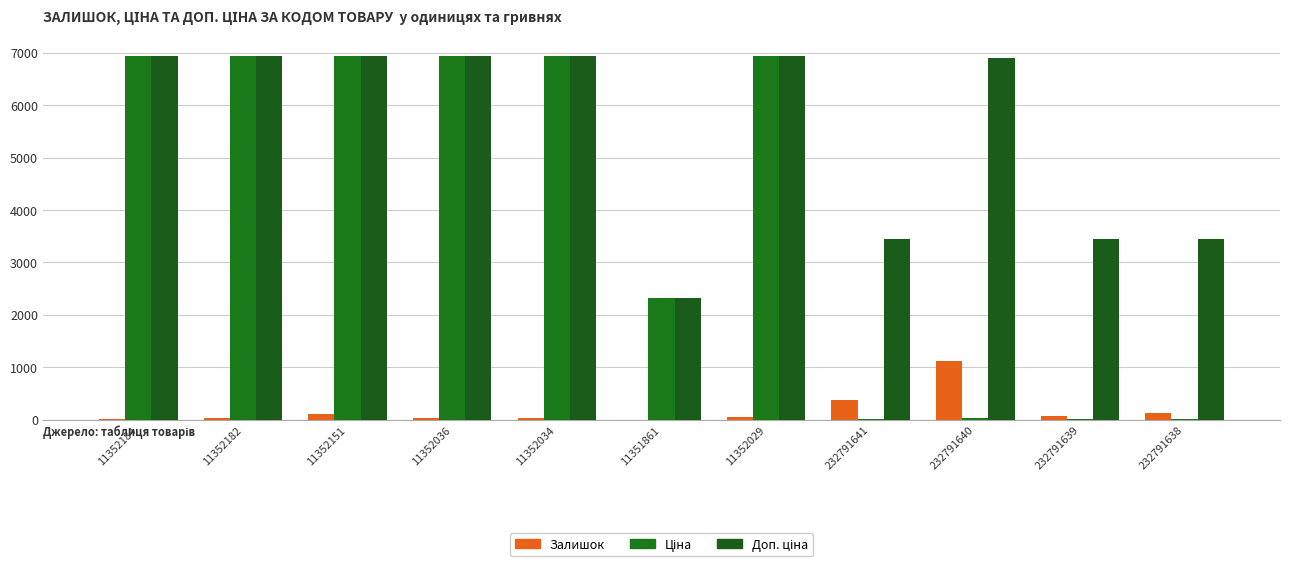

What is the minimum value for Доп. ціна?

2316.0